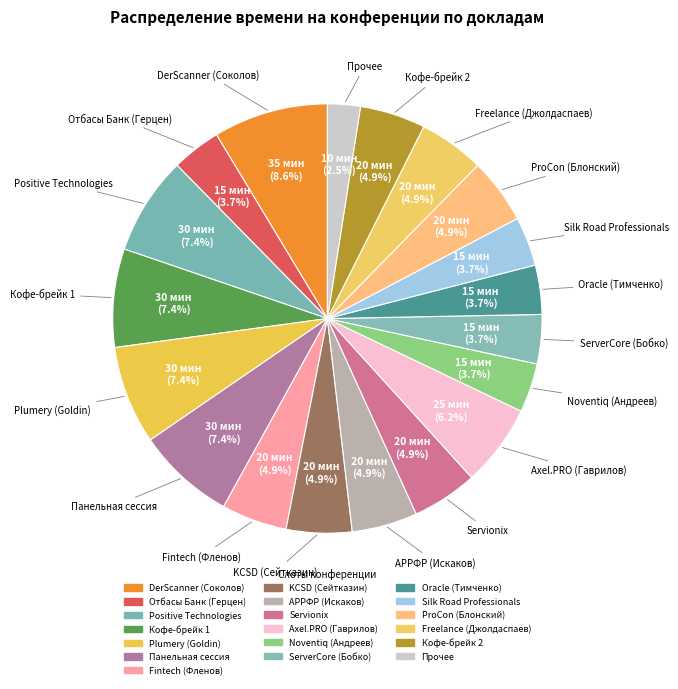

Does any single category account for the majority?

No